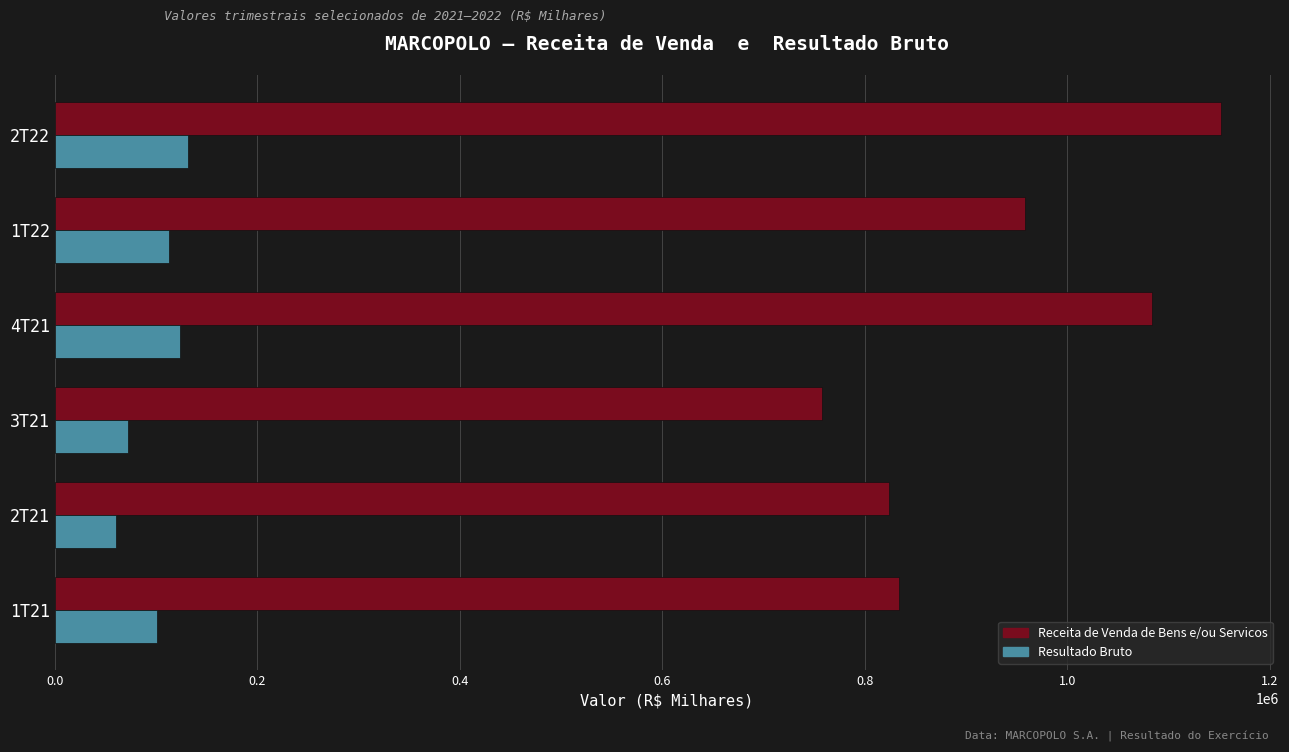

What is the difference between the maximum and minimum values in the Resultado Bruto series?

70755